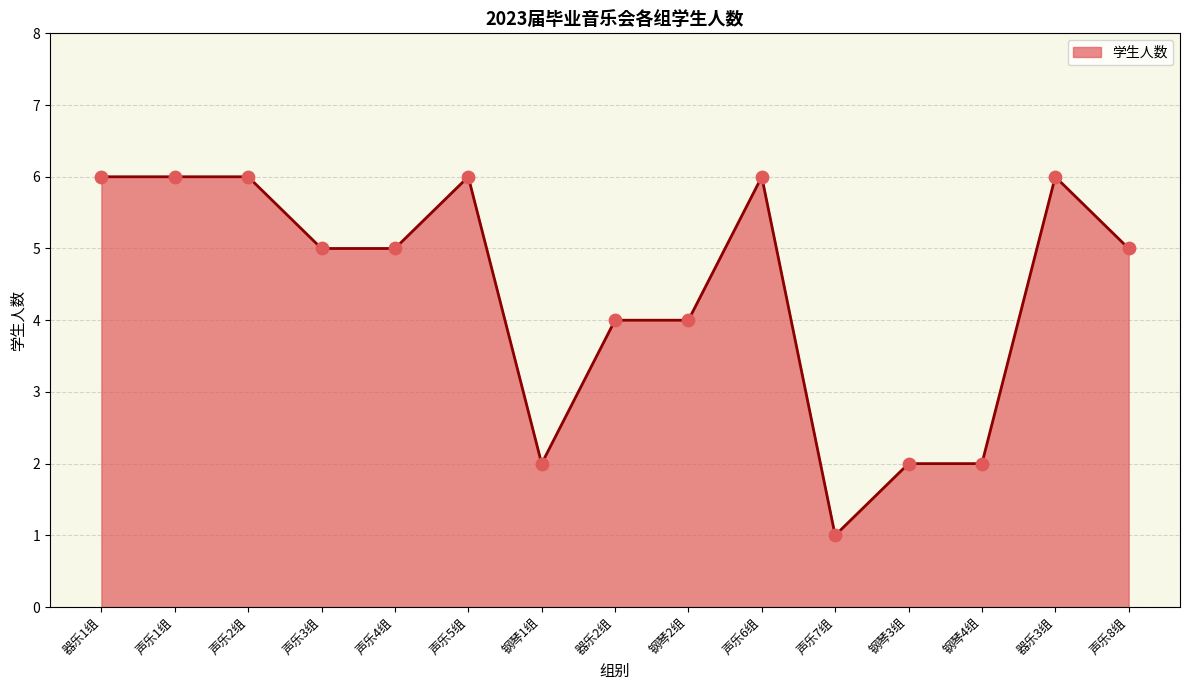

Between 声乐7组 and 钢琴4组, which is larger?

钢琴4组